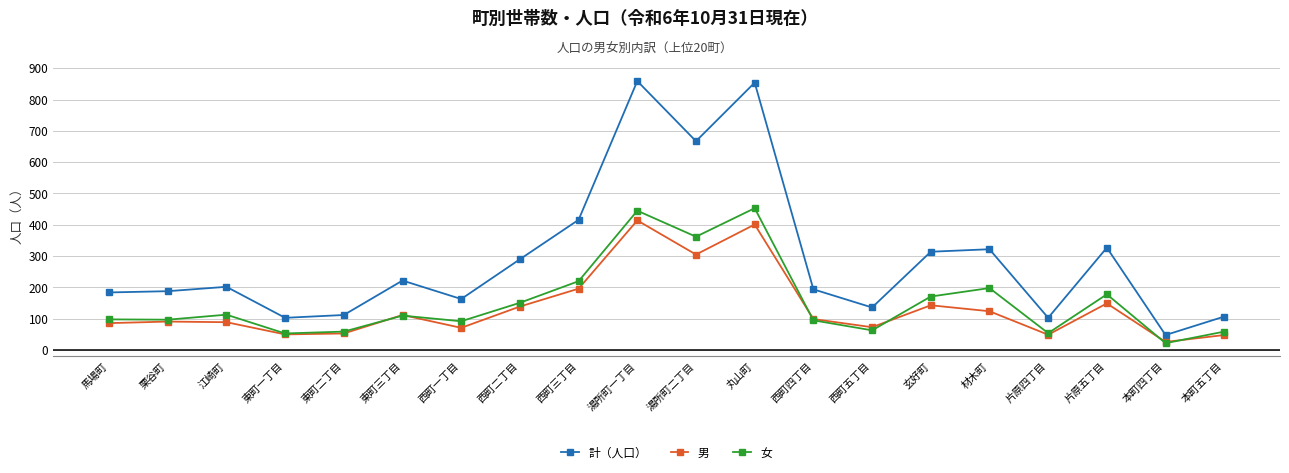

List the series in order of their peak value, highest first.

計（人口）, 女, 男